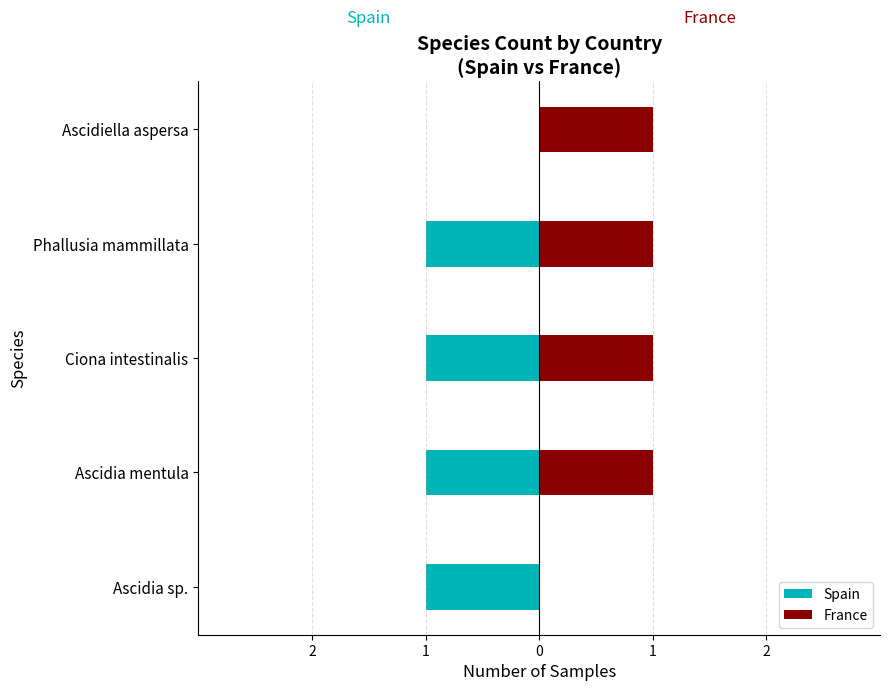

The value of Spain at Ciona intestinalis is -2. True or false?

False